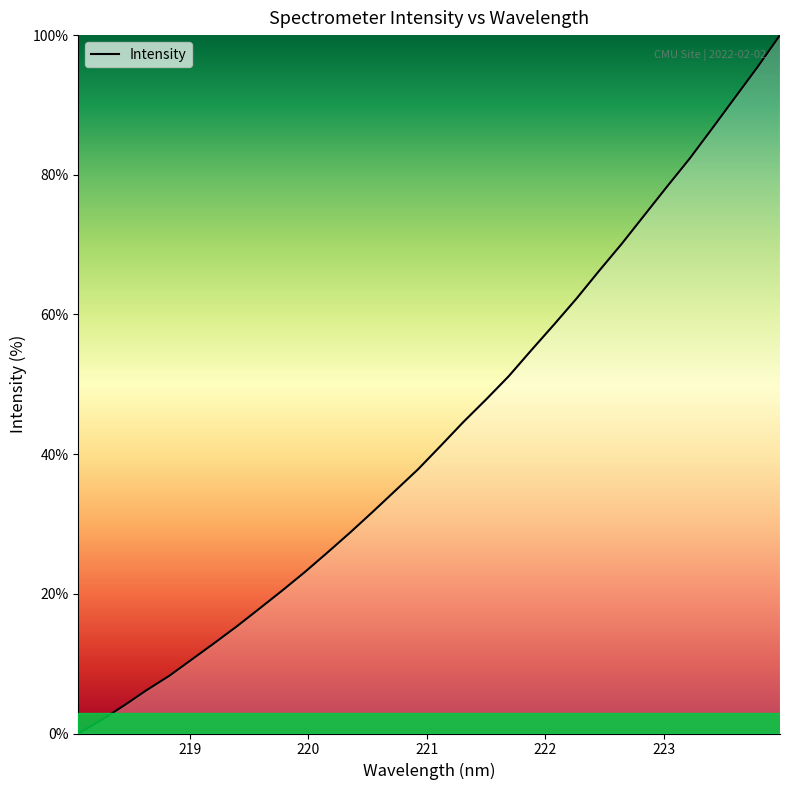

How many categories are shown in the chart?

32